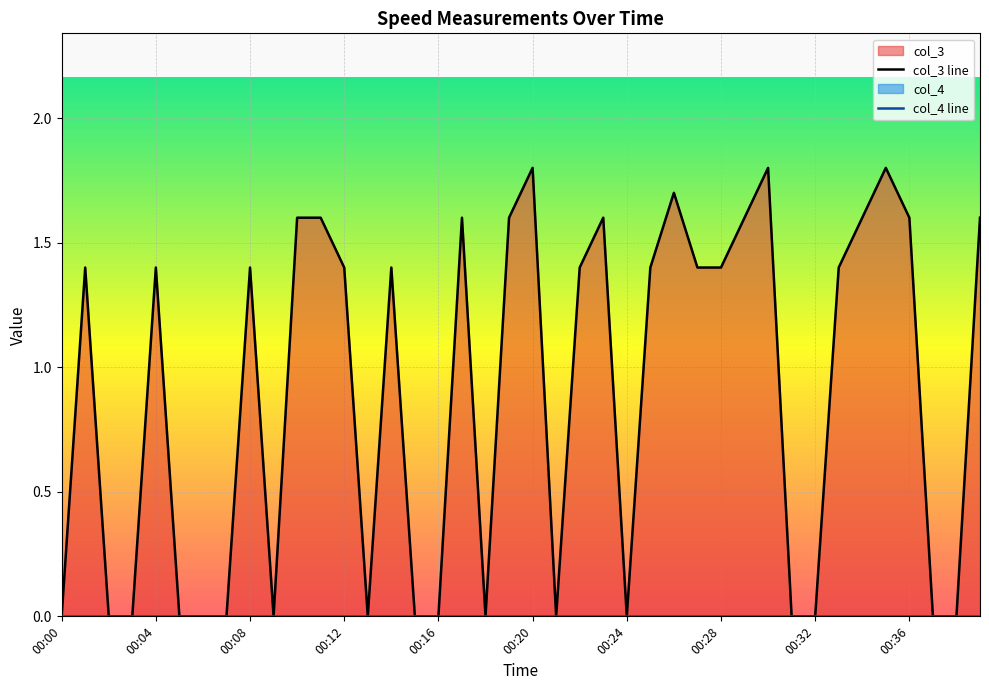

What is the sum of all col_3 line values?

35.5